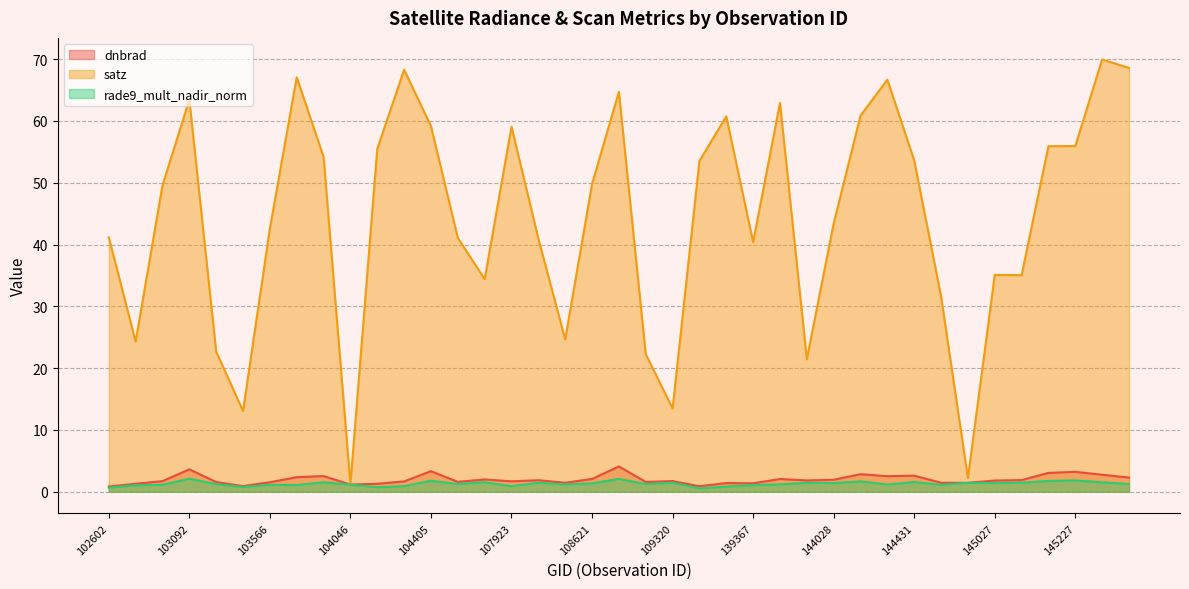

True or false: dnbrad and satz cross at least once.

False